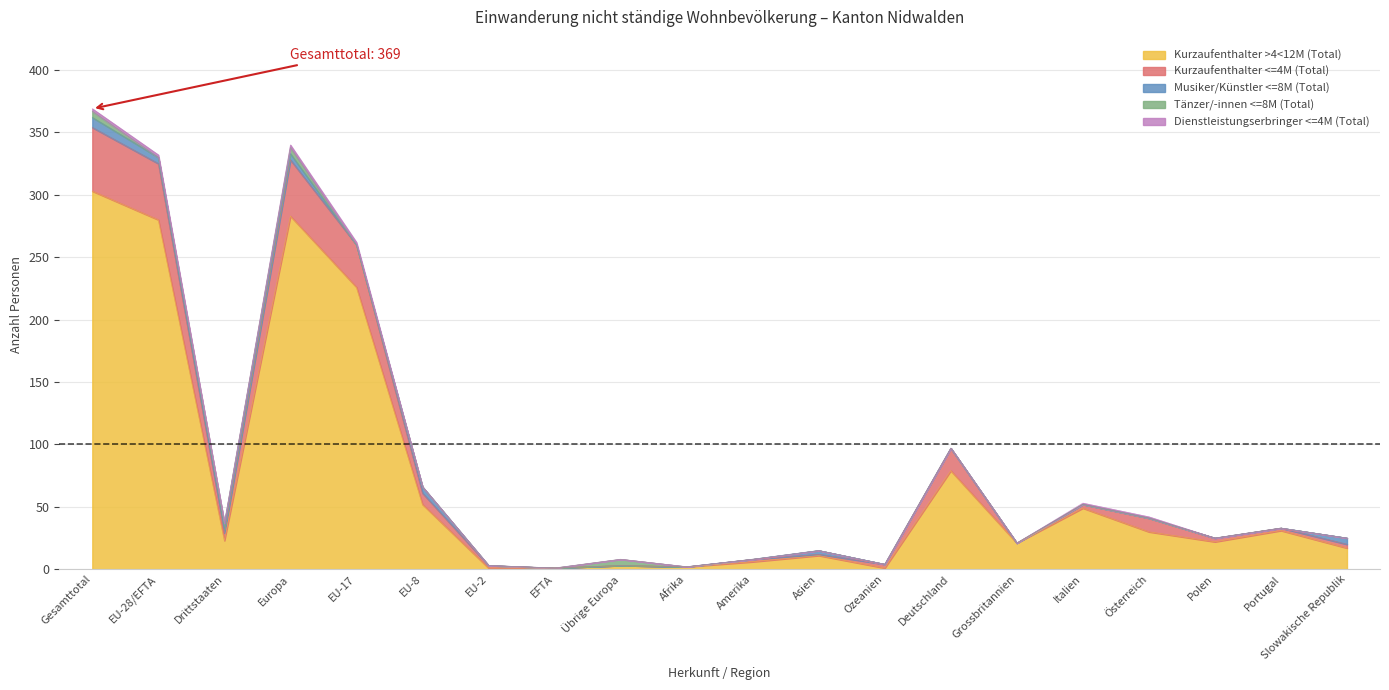

At which label does Kurzaufenthalter >4<12M (Total) reach its peak?

Gesamttotal